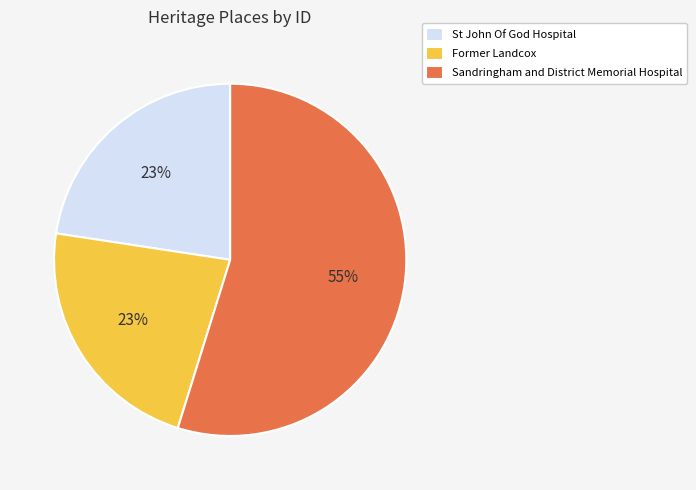

Combined, do Former Landcox and St John Of God Hospital account for over 50%?

No